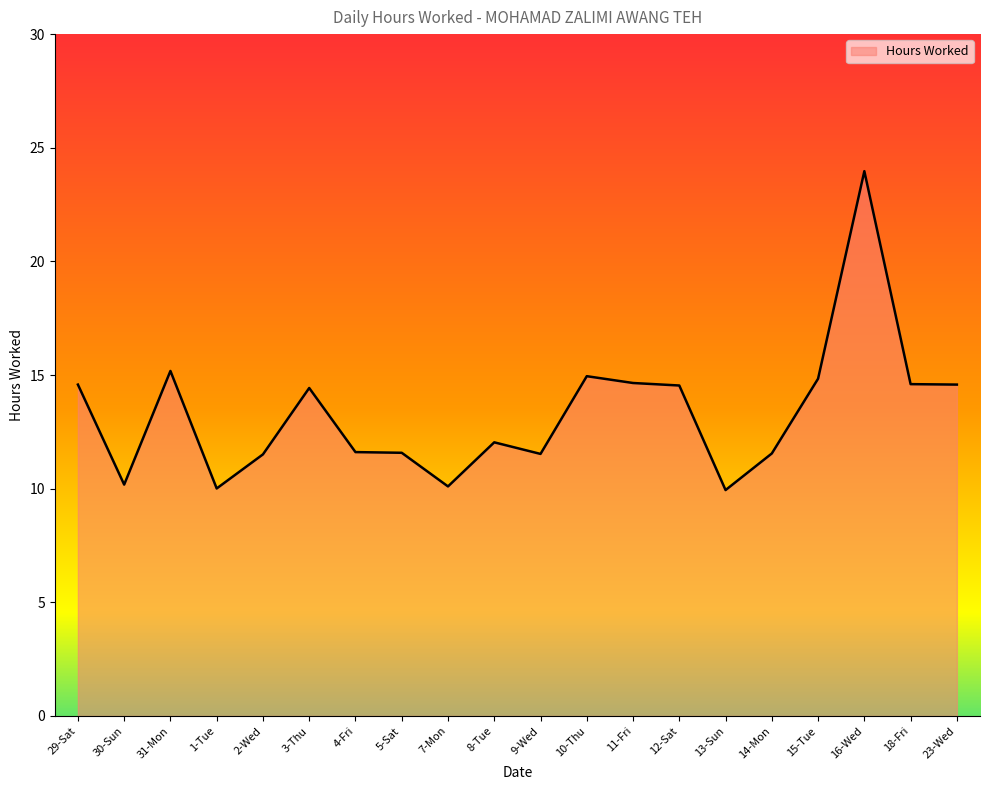

How many lines are shown in the chart?

1